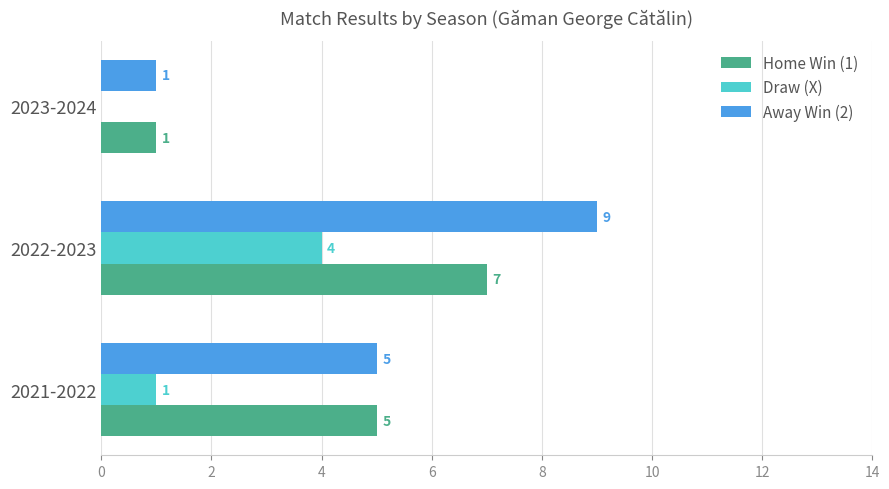

Is it true that Home Win (1) equals 2 at 2021-2022?

False